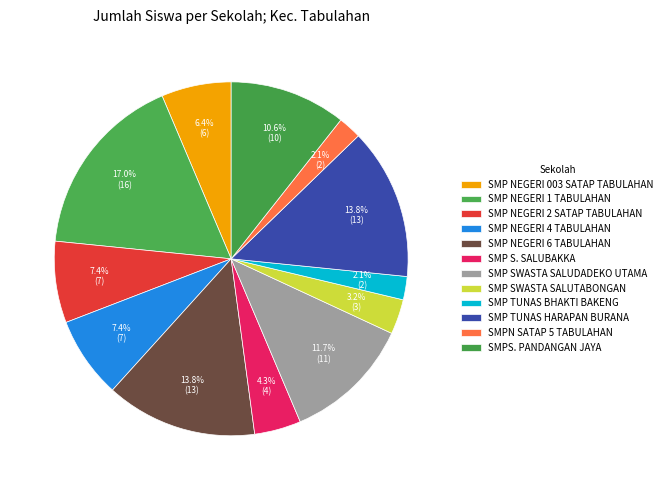

Which slice is the largest?

SMP NEGERI 1 TABULAHAN